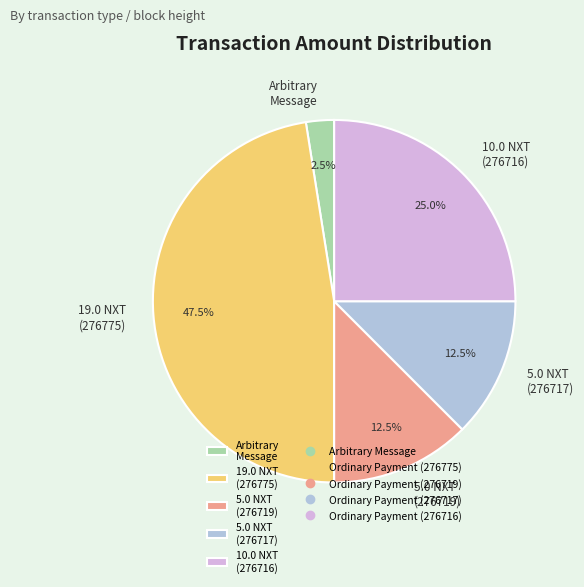

What portion of the pie excludes 5.0 NXT (276719)?

87.5%